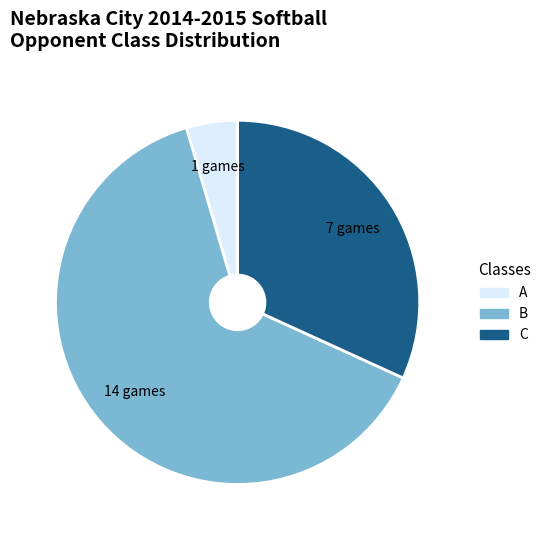

Does B account for over 50% of the chart?

Yes